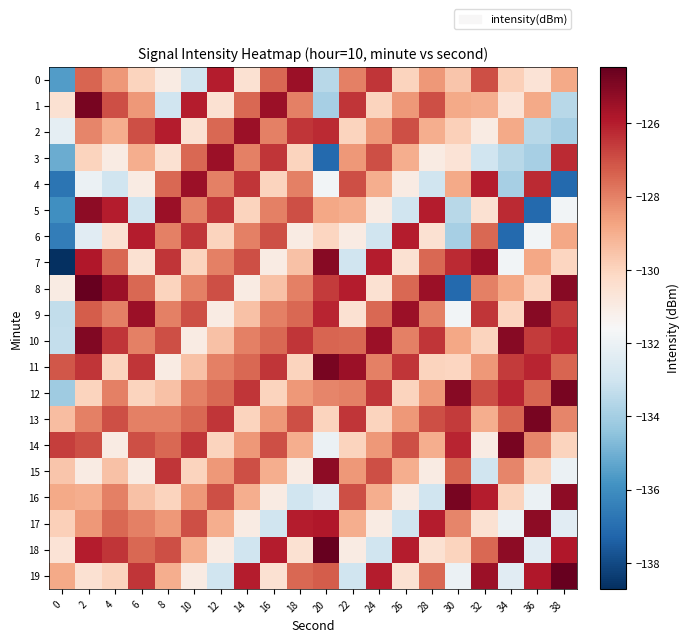

At 2, list the series in order from largest to smallest.

8, 1, 10, 5, 7, 18, 11, 14, 9, 0, 13, 2, 17, 16, 3, 12, 19, 15, 4, 6